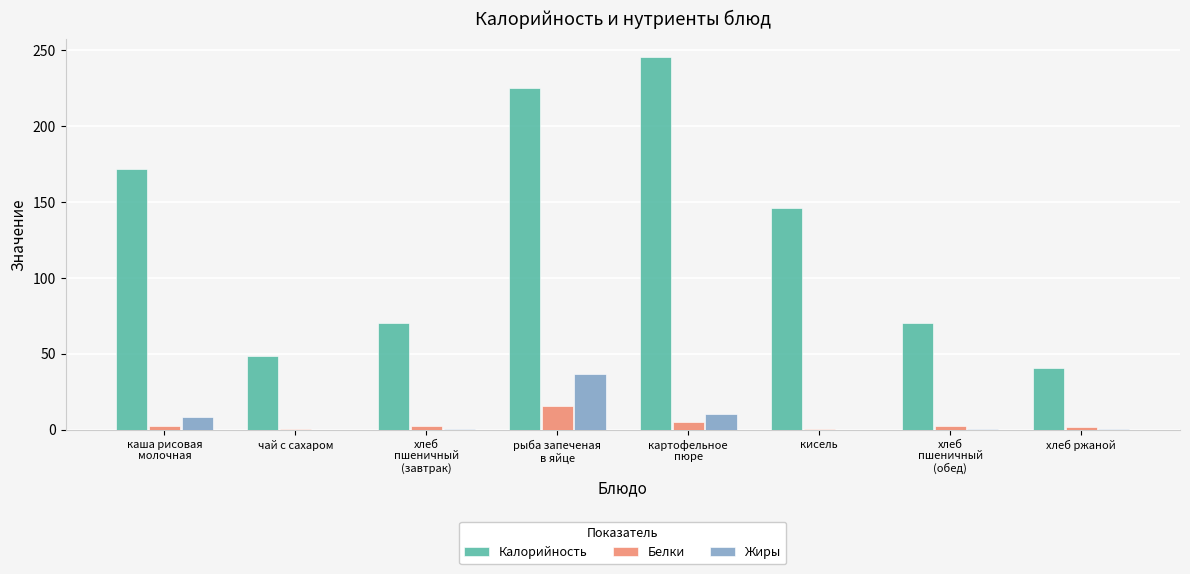

The value of Калорийность at кисель is 146.0. True or false?

True